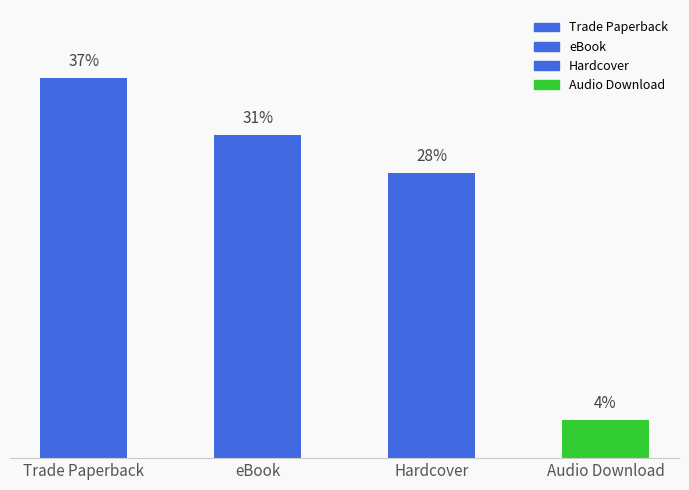

Reading left to right, extract all data points from this chart.

37.0	31.5	27.8	3.7